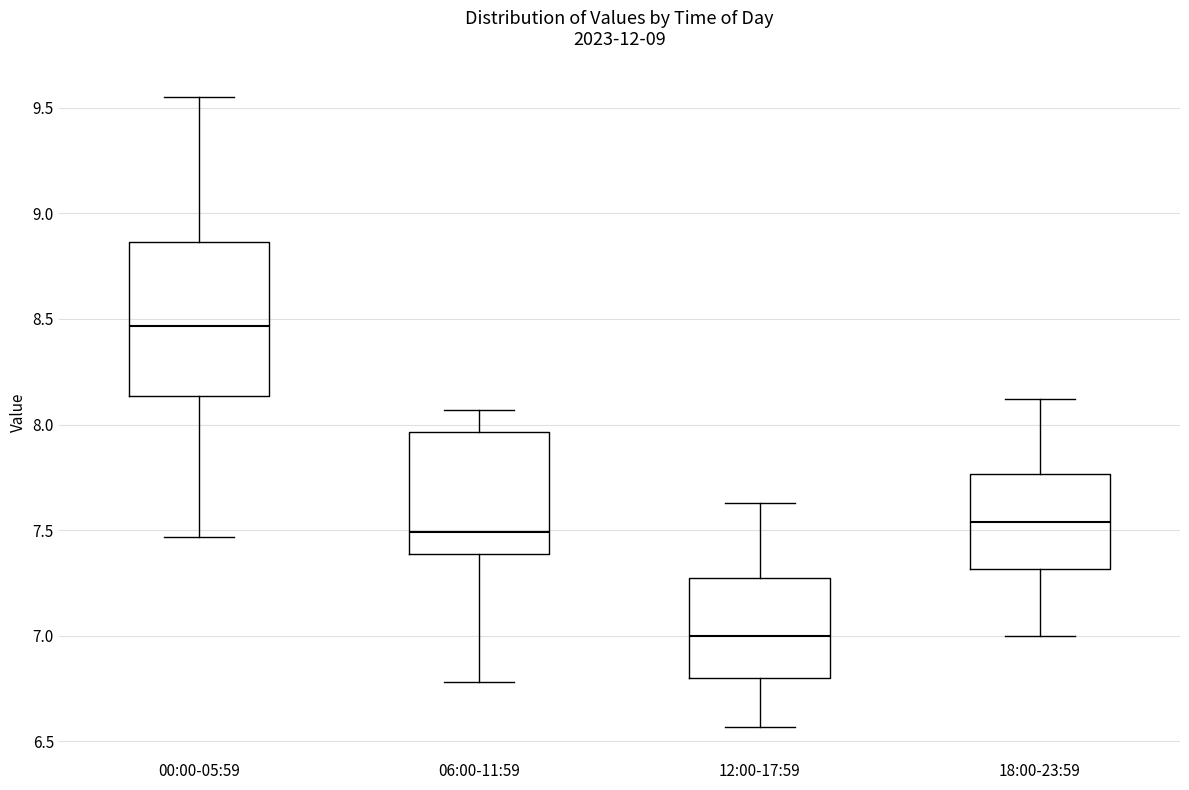

Which box has the highest median line?

00:00-05:59